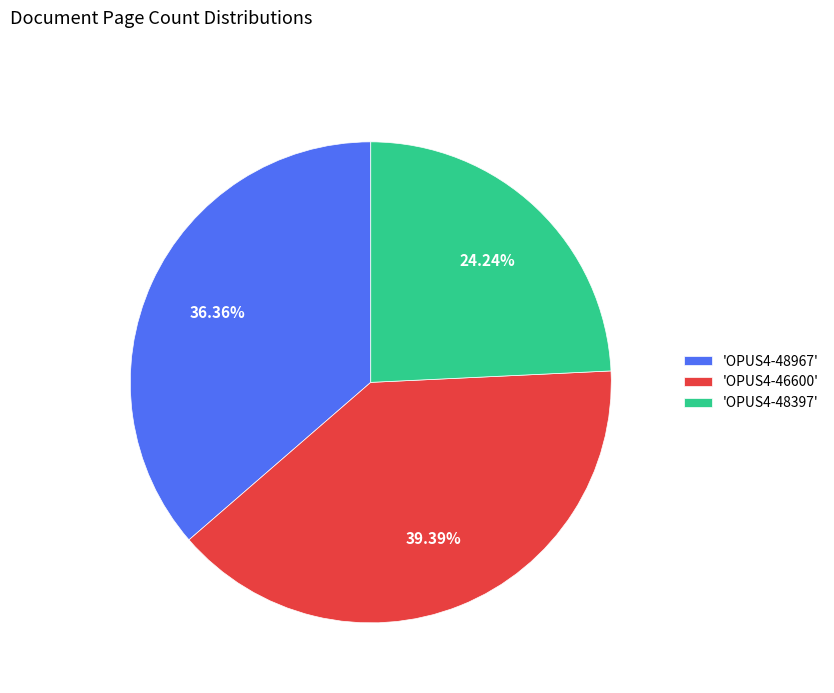

How many segments does this pie chart have?

3